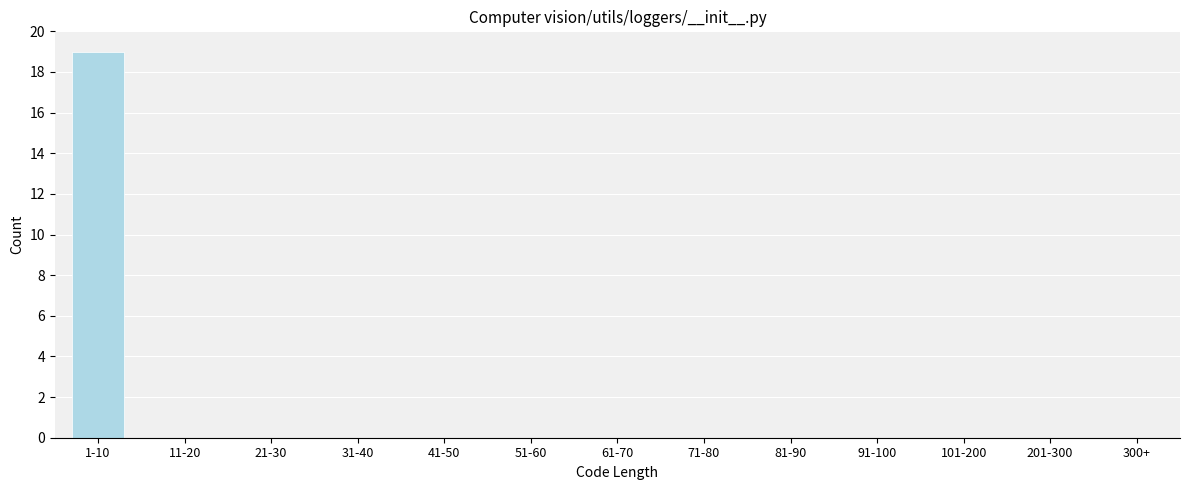

Reading left to right, transcribe all the data shown in this chart.

1-10=19	11-20=0	21-30=0	31-40=0	41-50=0	51-60=0	61-70=0	71-80=0	81-90=0	91-100=0	101-200=0	201-300=0	300+=0